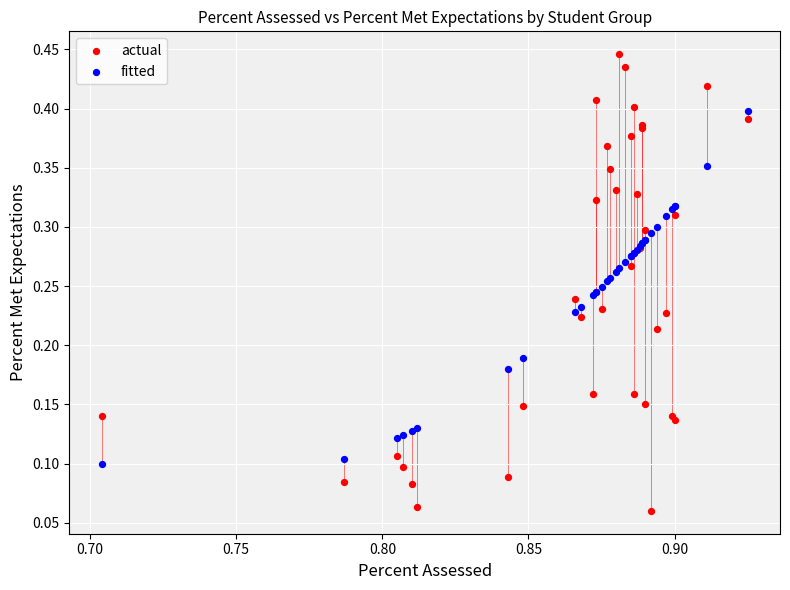

Which series reaches the maximum Y coordinate?

actual